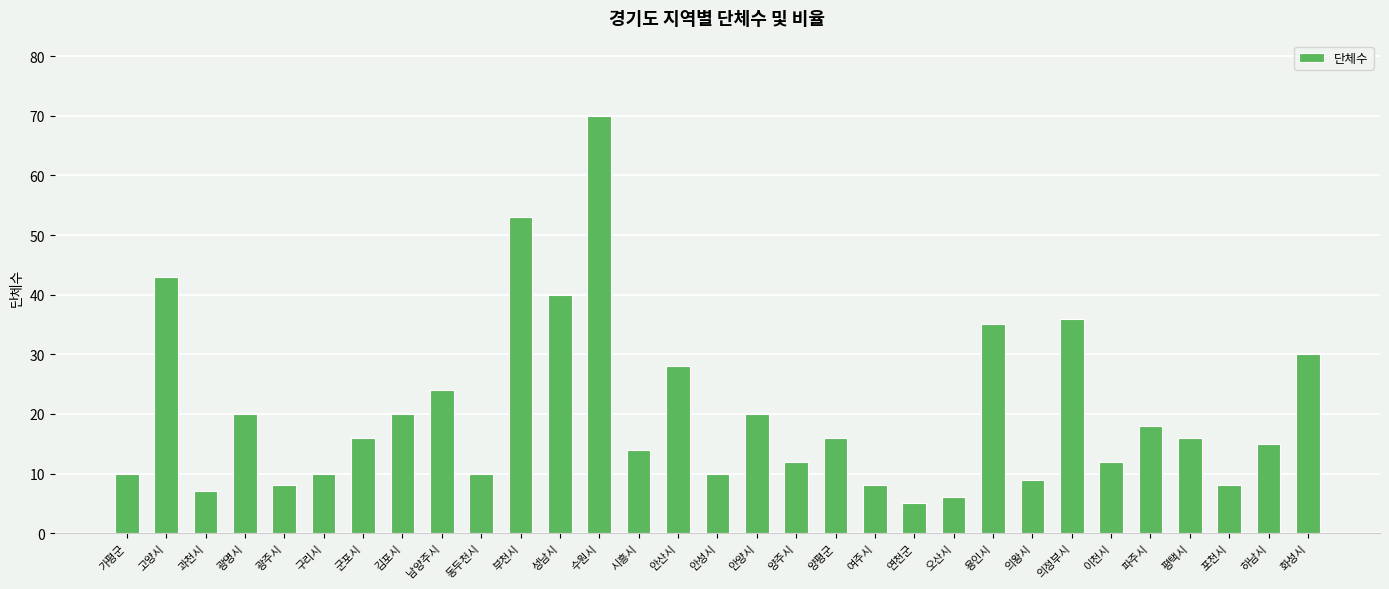

Reading left to right, extract all data points from this chart.

가평군=10	고양시=43	과천시=7	광명시=20	광주시=8	구리시=10	군포시=16	김포시=20	남양주시=24	동두천시=10	부천시=53	성남시=40	수원시=70	시흥시=14	안산시=28	안성시=10	안양시=20	양주시=12	양평군=16	여주시=8	연천군=5	오산시=6	용인시=35	의왕시=9	의정부시=36	이천시=12	파주시=18	평택시=16	포천시=8	하남시=15	화성시=30